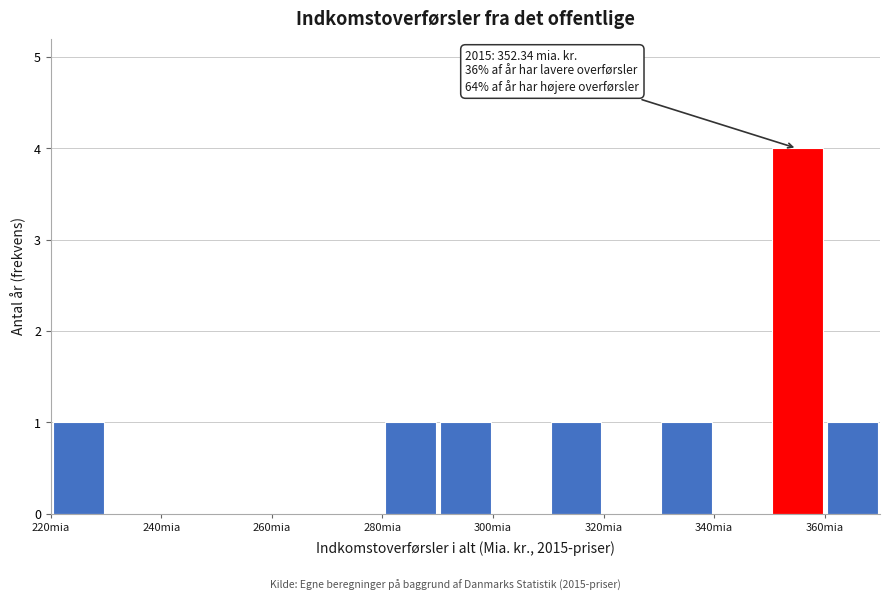

Over which range of the x-axis is the bar tallest?

350 to 360